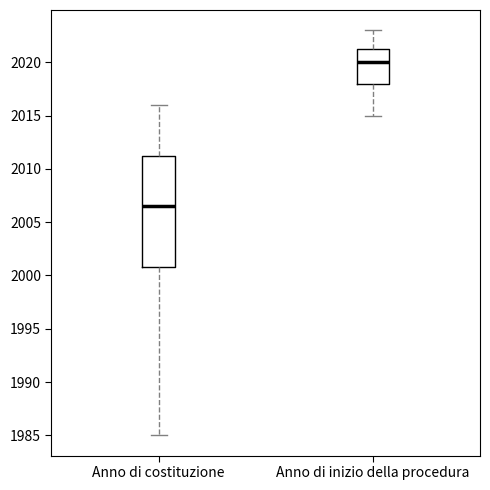

Comparing the boxes themselves (not the whiskers), which one is the tallest?

Anno di costituzione